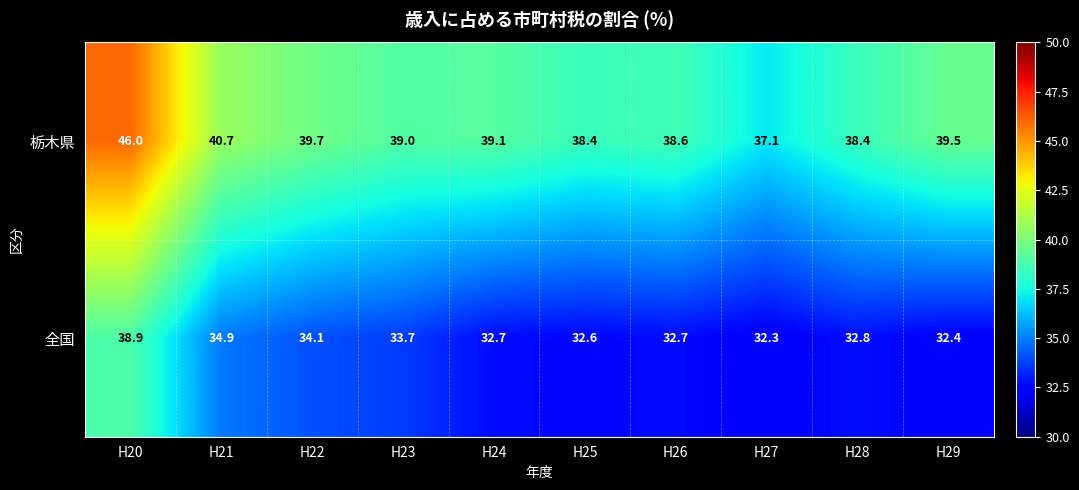

True or false: 全国 has a value of 49.8 at H24.

False